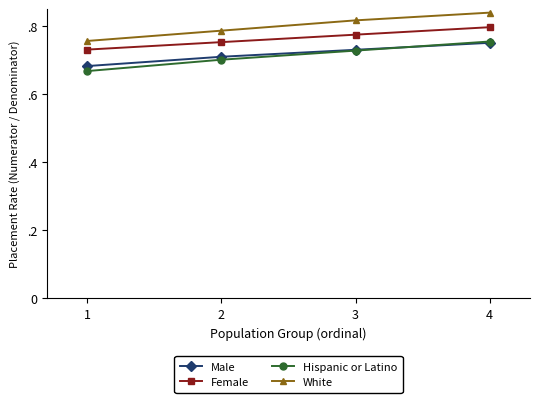

Which series has the largest total across all categories?

White